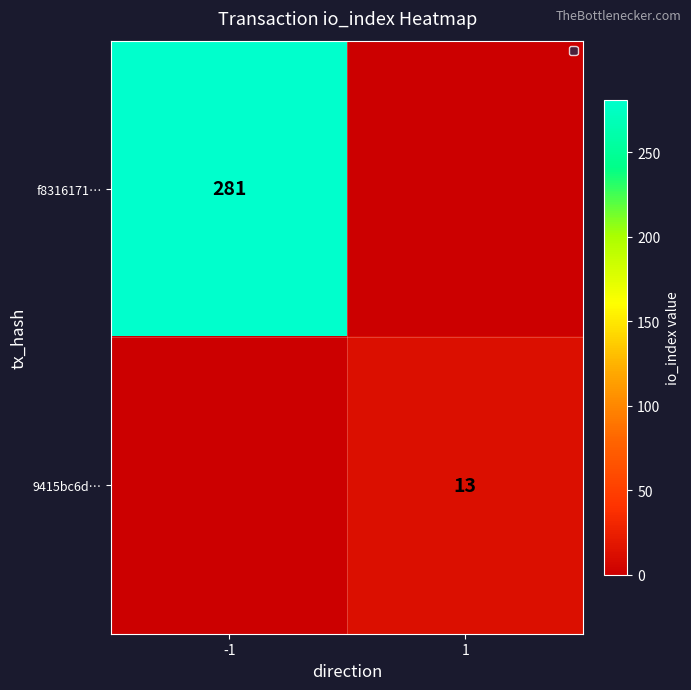

True or false: f8316171… has a value of 195 at -1.

False